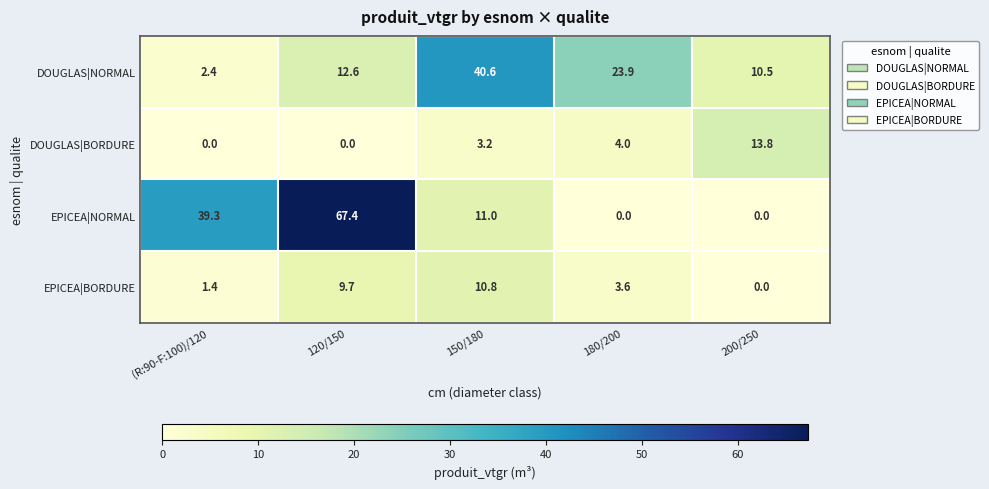

Reading left to right, list all the values displayed in this chart.

DOUGLAS|NORMAL: 2.4	12.6	40.6	23.9	10.5
DOUGLAS|BORDURE: 0.0	0.0	3.2	4.0	13.8
EPICEA|NORMAL: 39.3	67.4	11.0	0.0	0.0
EPICEA|BORDURE: 1.4	9.7	10.8	3.6	0.0